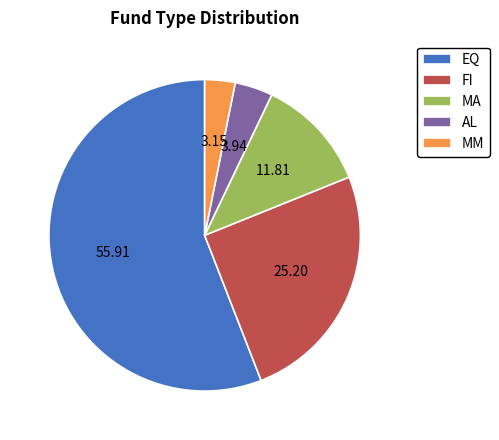

What is the majority slice?

EQ